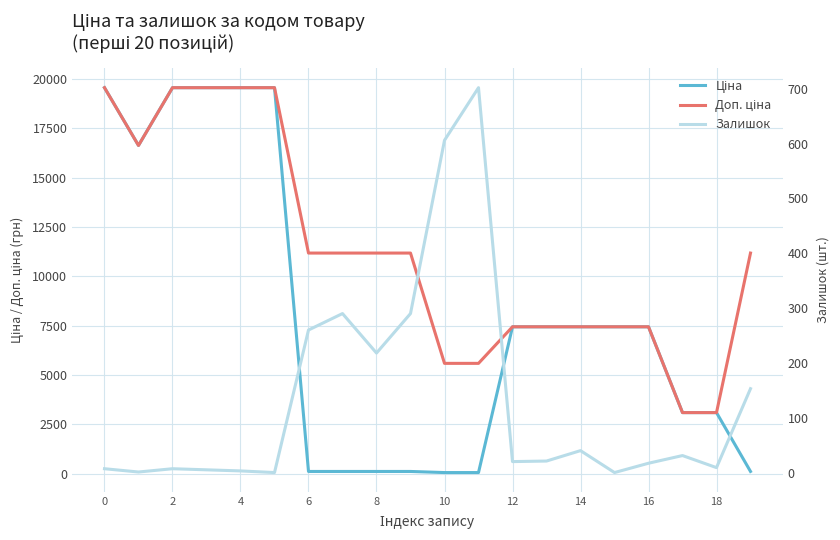

What value does the Ціна series have at 10?

55.9